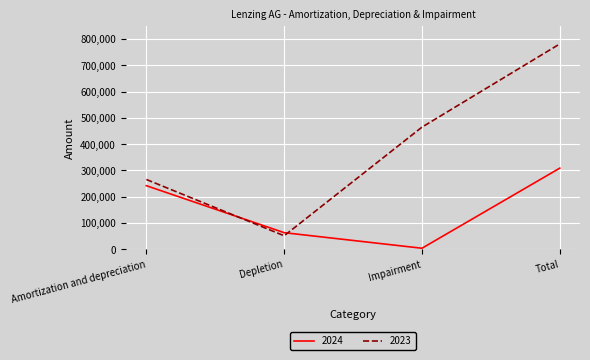

At how many categories does at least one series exceed 297165?

2